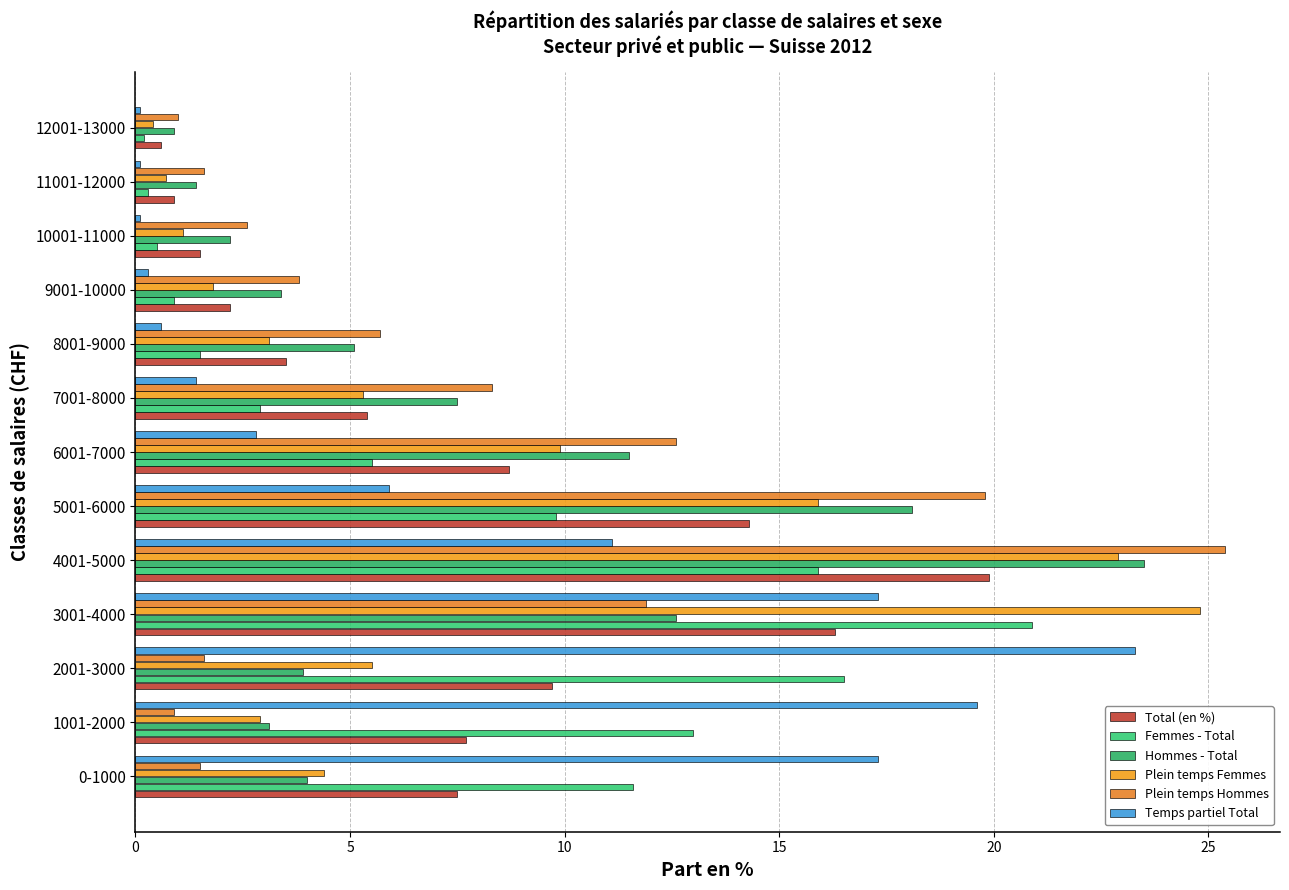

What is the lowest value of the Hommes - Total series?

0.9